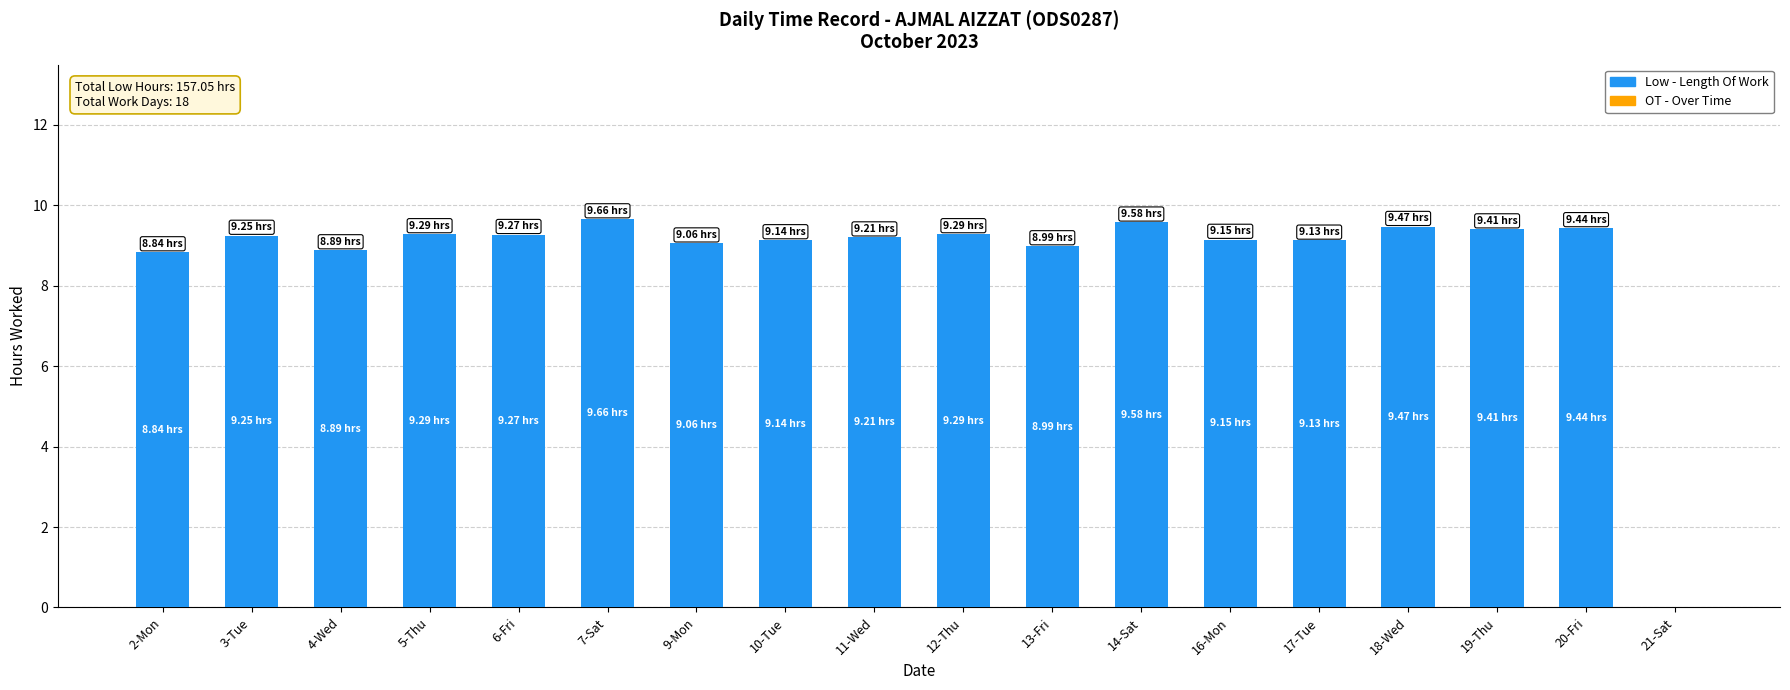

What is the sum of the values at 4-Wed and 7-Sat?

18.6